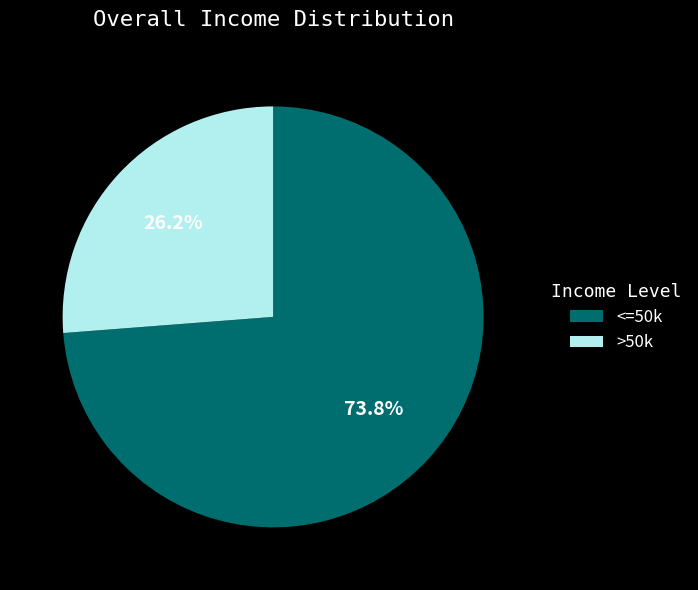

How many segments does this pie chart have?

2